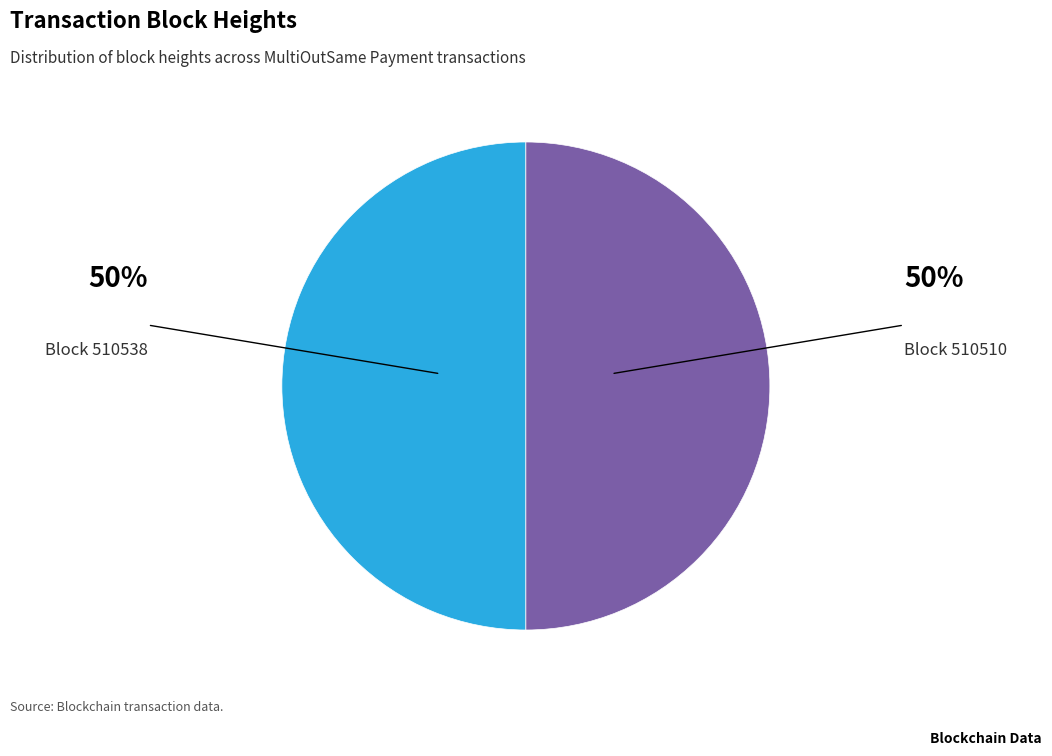

Is it true that Block 510510 is 56% of the pie?

False